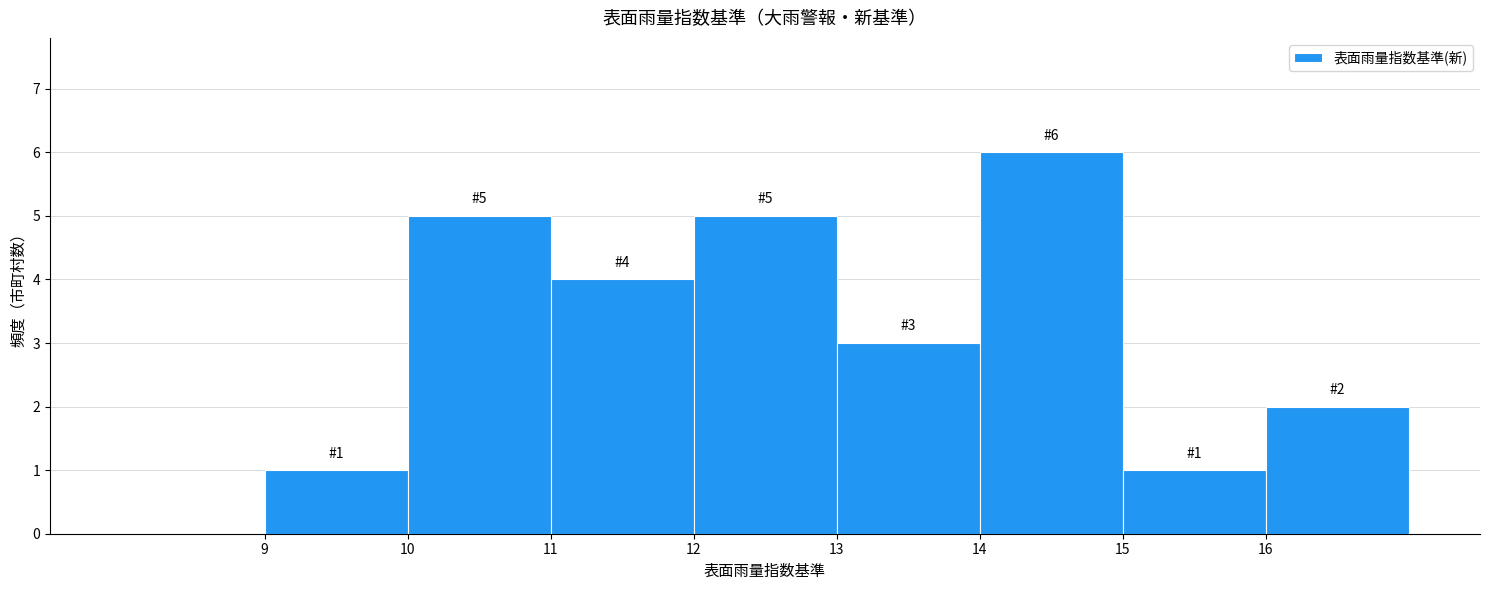

Which range on the x-axis has the tallest bar?

14 to 15